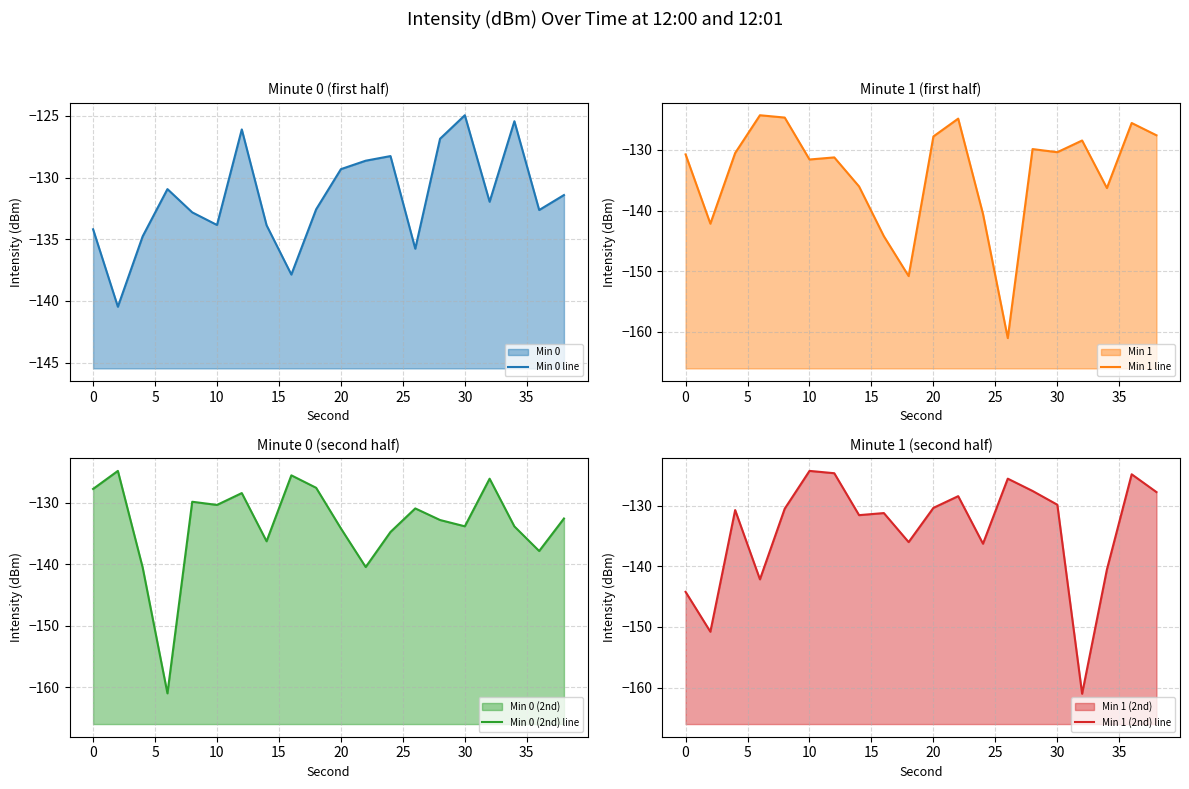

Between −5 and 25, which is larger?

25